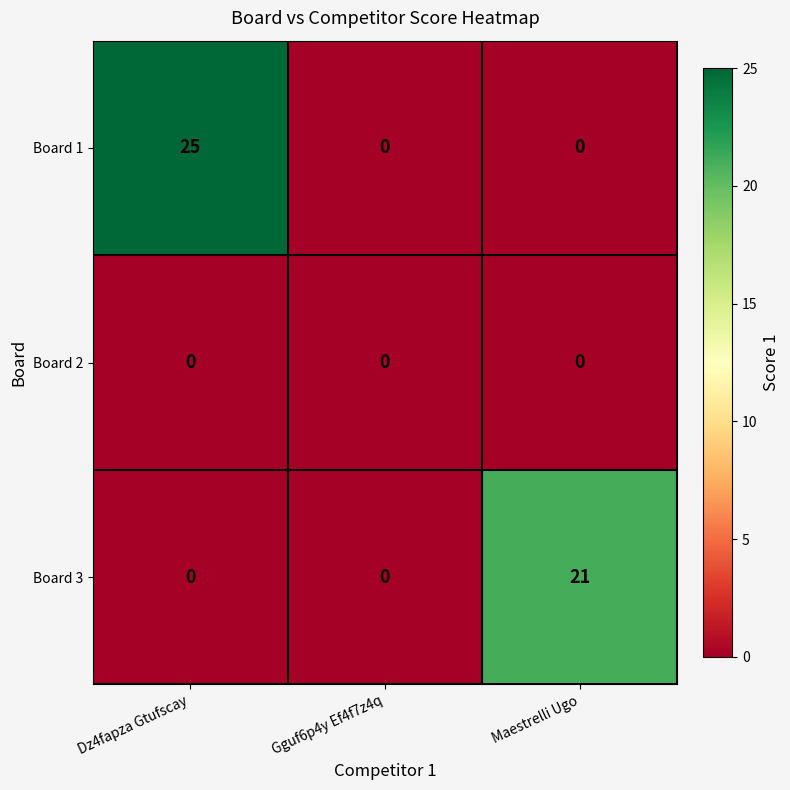

What is the maximum value shown in the chart?

25